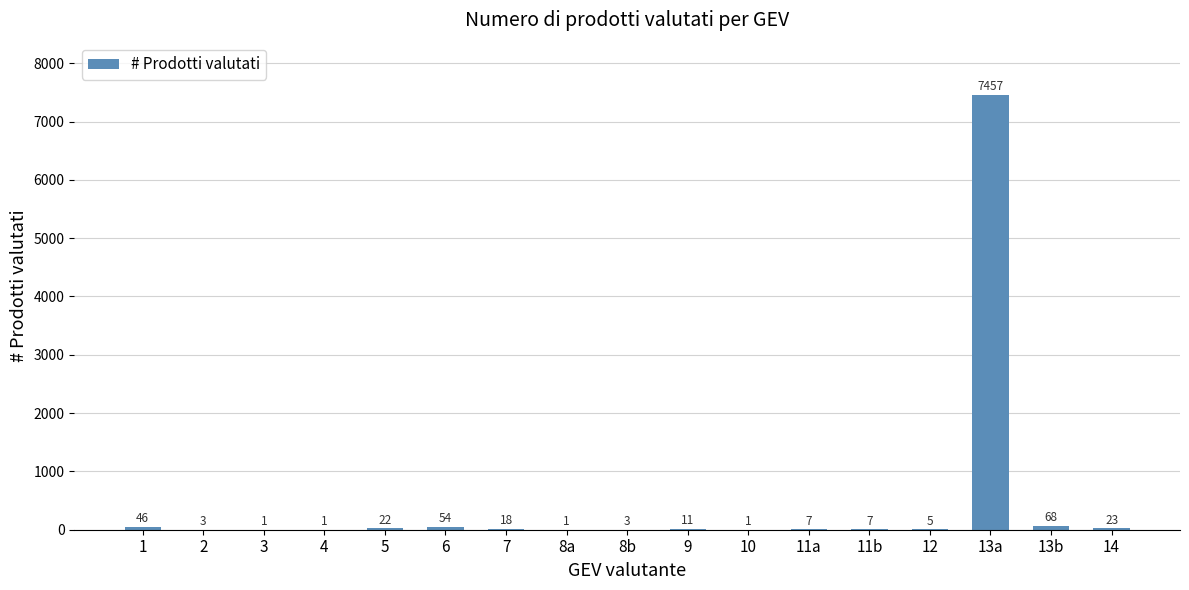

Which category has the highest value across all series?

13a